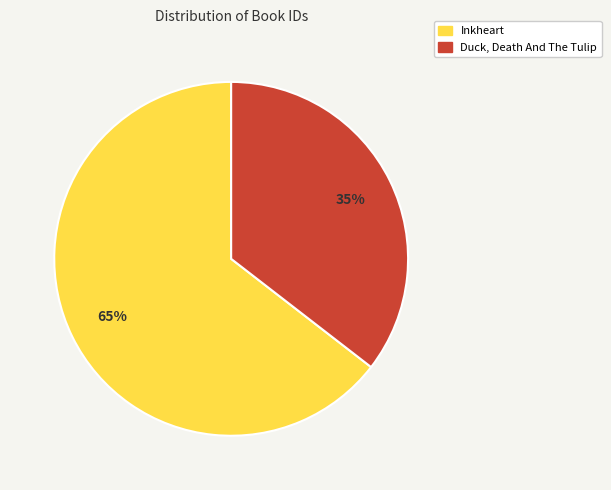

How many segments does this pie chart have?

2